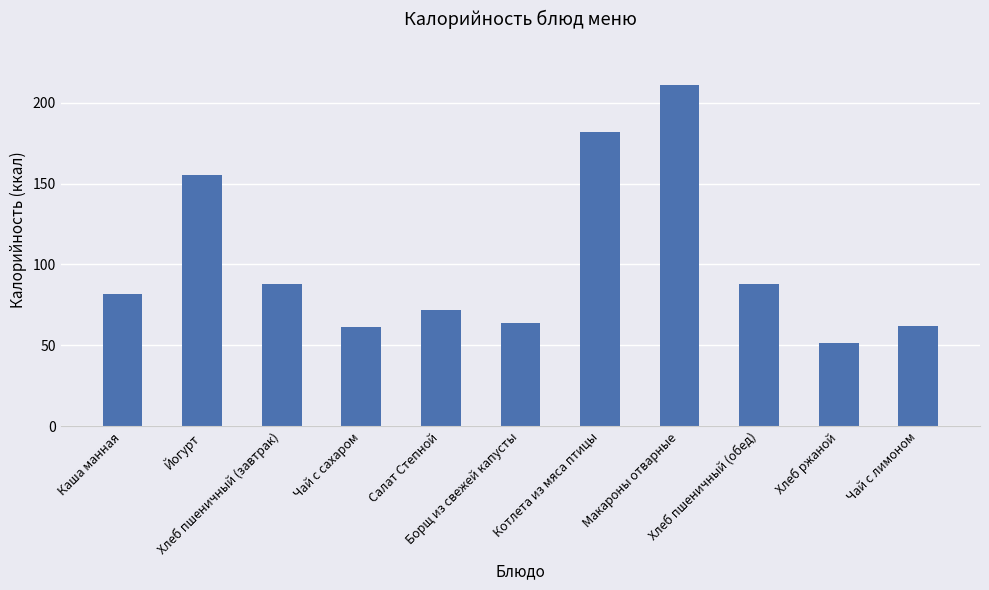

How many bars are there in total?

11